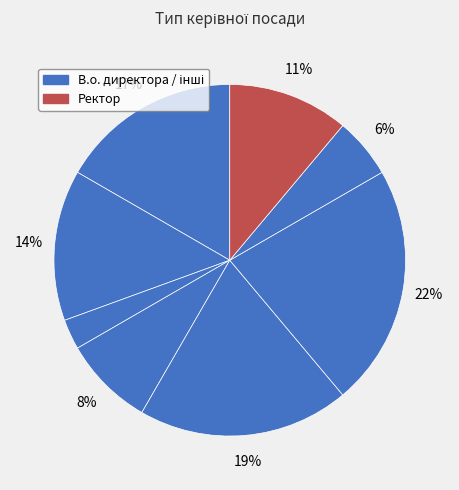

How many segments does this pie chart have?

8